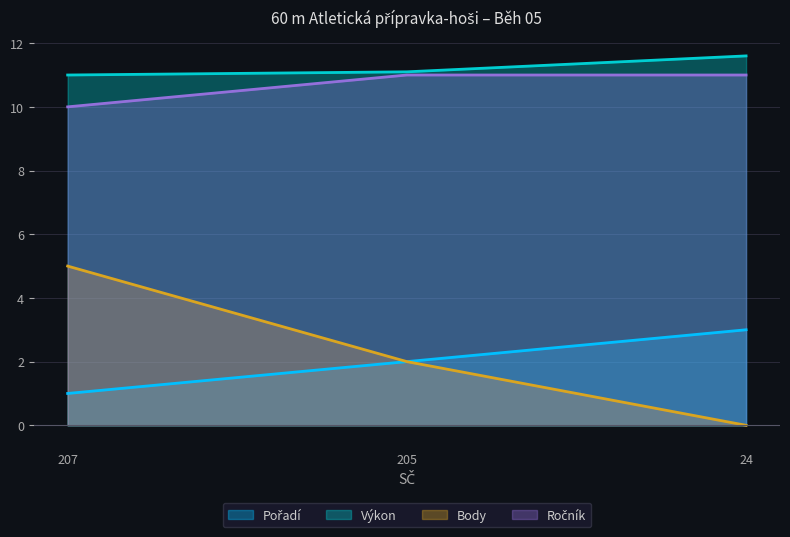

How many lines are shown in the chart?

4